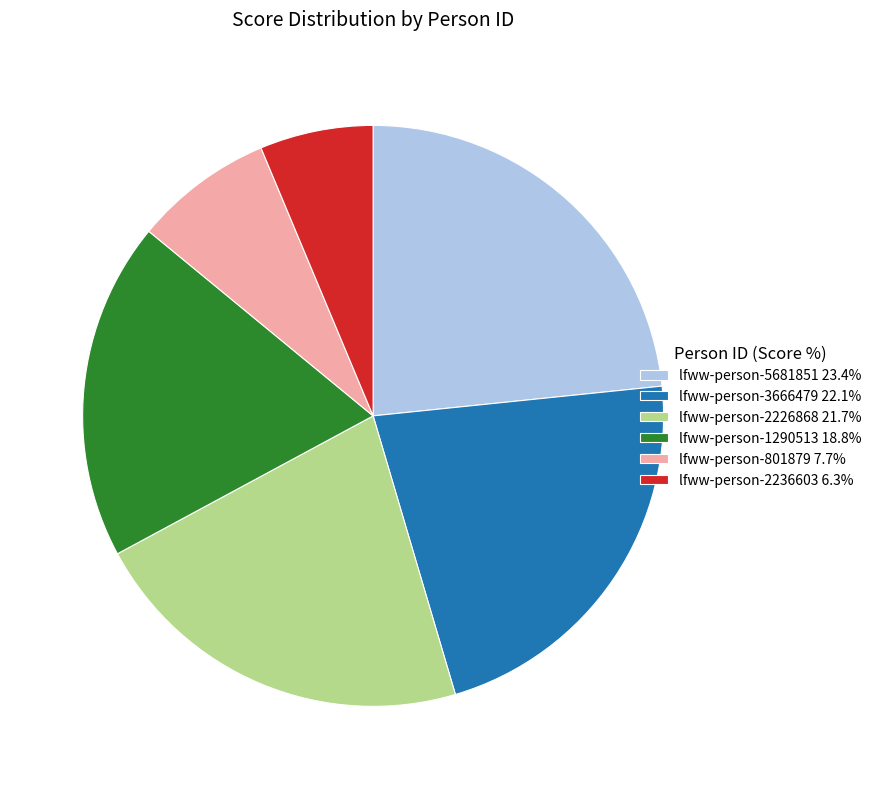

Is there any slice that represents more than half of the pie?

No